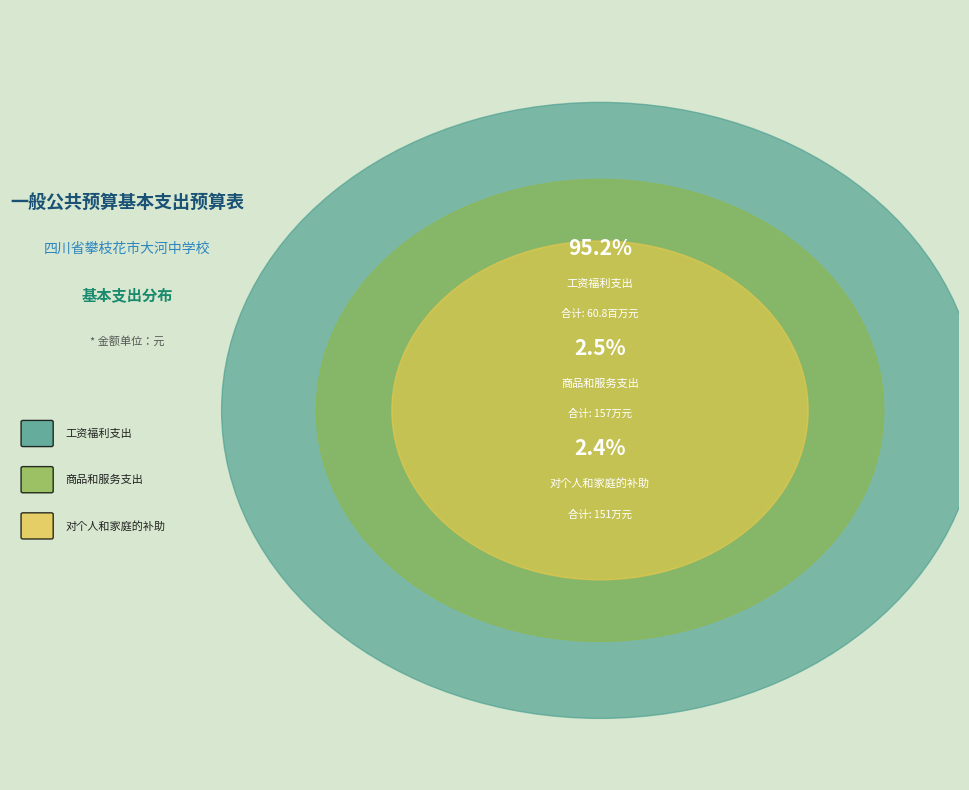

Does 工资福利支出 account for over 50% of the chart?

Yes